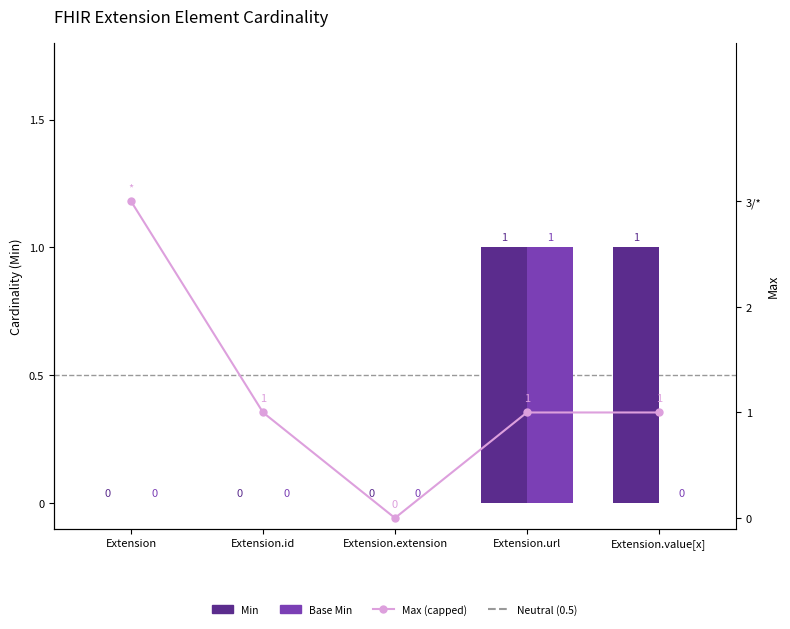

Reading left to right, transcribe all the data shown in this chart.

Min: 0	0	0	1	1
Base Min: 0	0	0	1	0
Max (capped): 3	1	0	1	1